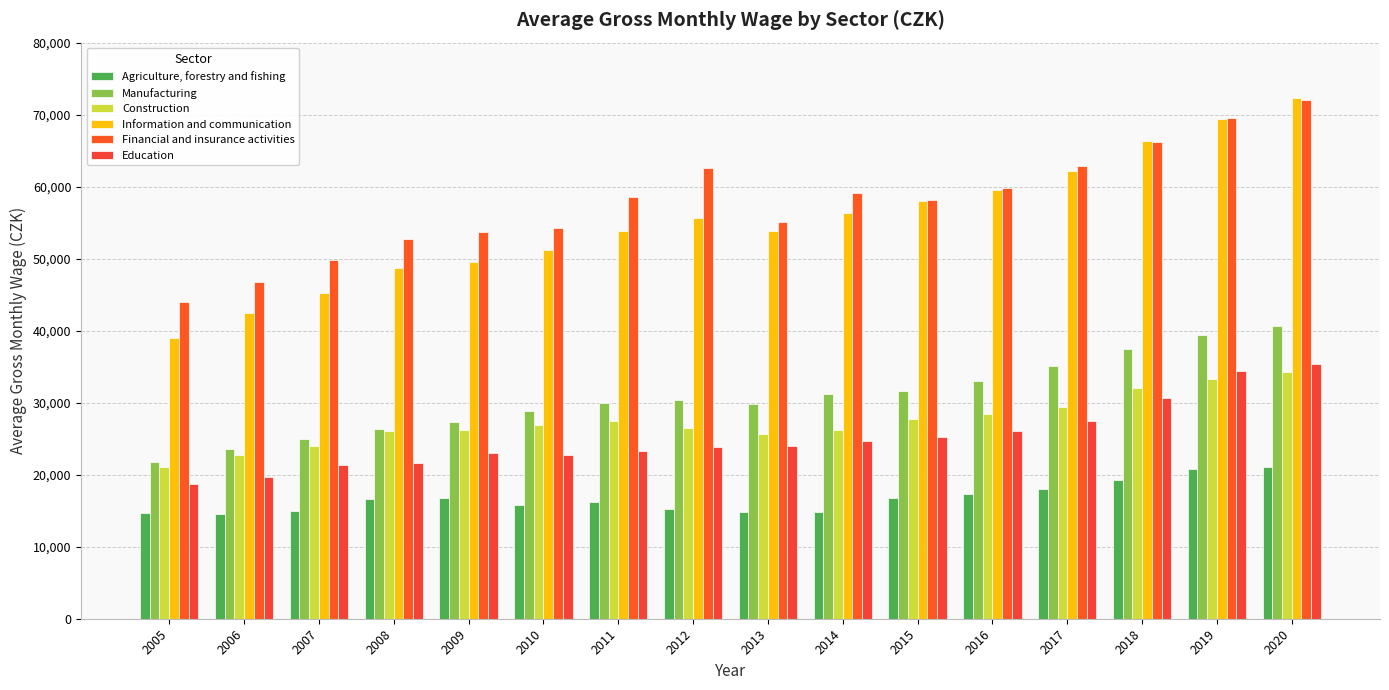

Reading left to right, transcribe all the data shown in this chart.

Agriculture, forestry and fishing: 14676	14481	14903	16569	16725	15845	16201	15214	14887	14779	16705	17292	17946	19215	20856	21111
Manufacturing: 21827	23621	24952	26395	27277	28821	29982	30360	29888	31251	31617	33050	35096	37430	39441	40697
Construction: 21051	22709	23981	26058	26239	26837	27485	26538	25716	26214	27694	28489	29416	32099	33310	34207
Information and communication: 38985	42506	45211	48764	49477	51238	53774	55586	53883	56342	57940	59549	62108	66306	69436	72312
Financial and insurance activities: 44047	46784	49766	52700	53737	54223	58596	62627	55093	59101	58111	59803	62839	66201	69488	72055
Education: 18647	19687	21342	21578	23083	22704	23257	23794	24015	24642	25279	26030	27527	30691	34450	35414